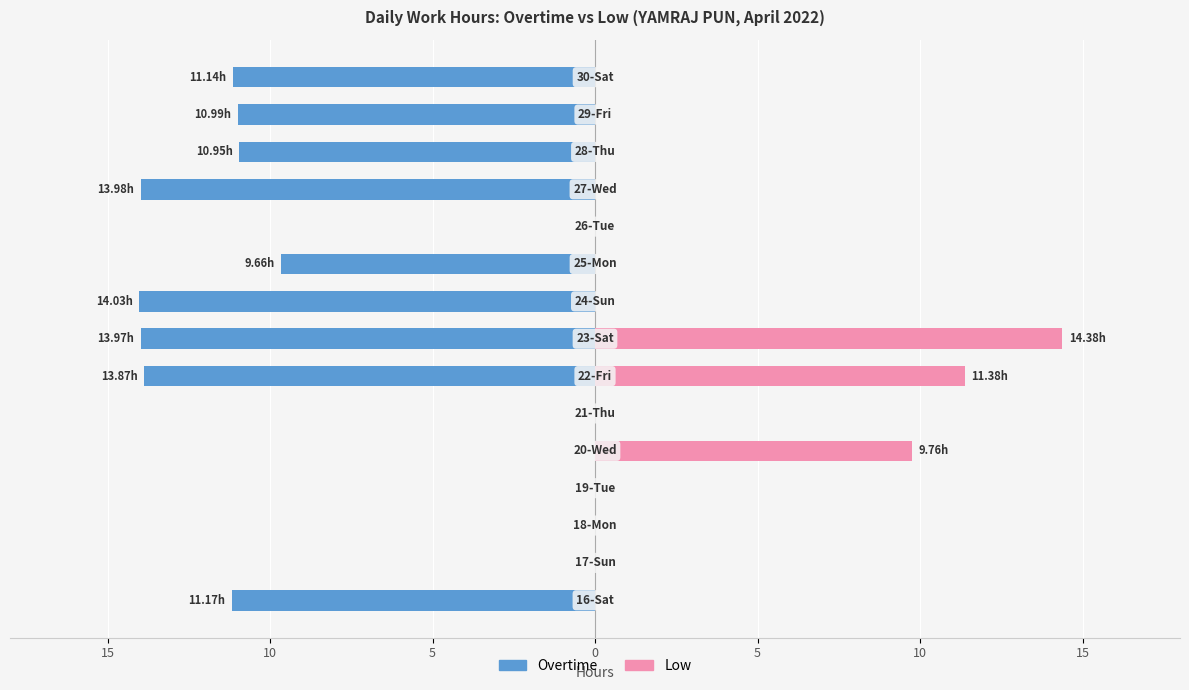

How many data points in Overtime are less than -10?

8